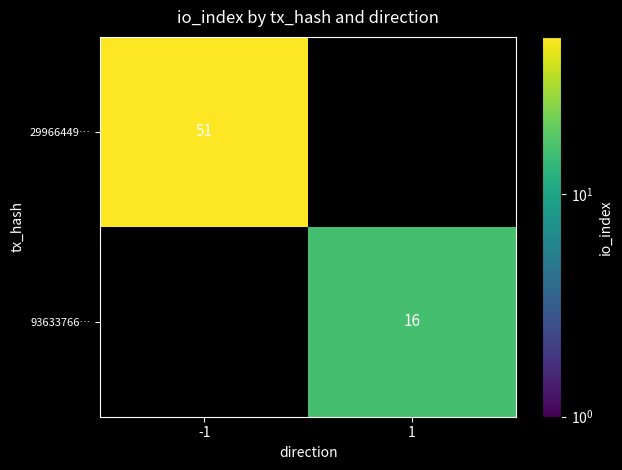

Is it true that 29966449… equals 90 at -1?

False